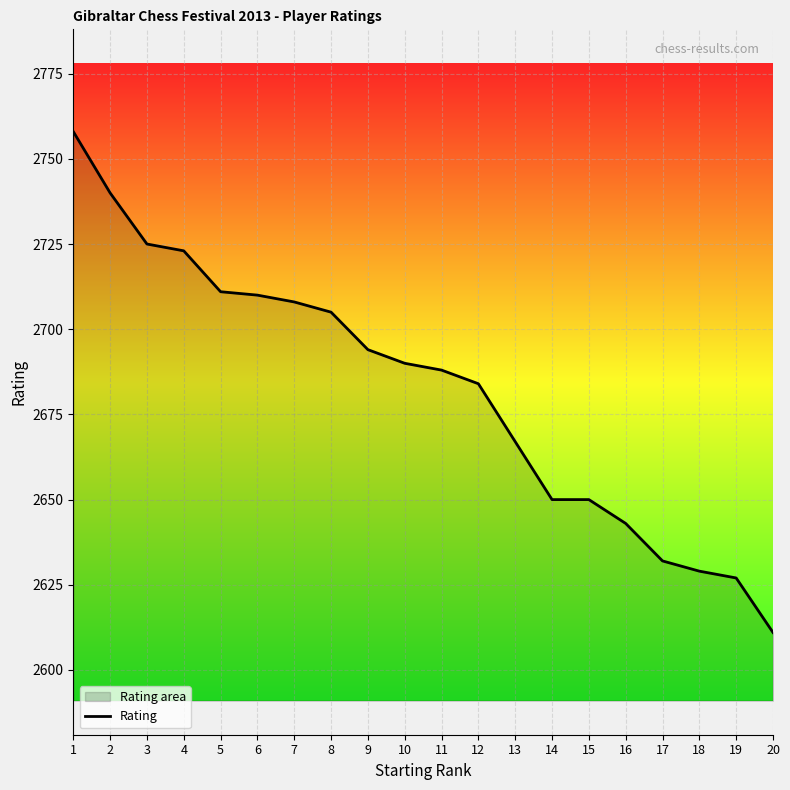

Reading right to left, list all the values displayed in this chart.

2611	2627	2629	2632	2643	2650	2650	2667	2684	2688	2690	2694	2705	2708	2710	2711	2723	2725	2740	2758